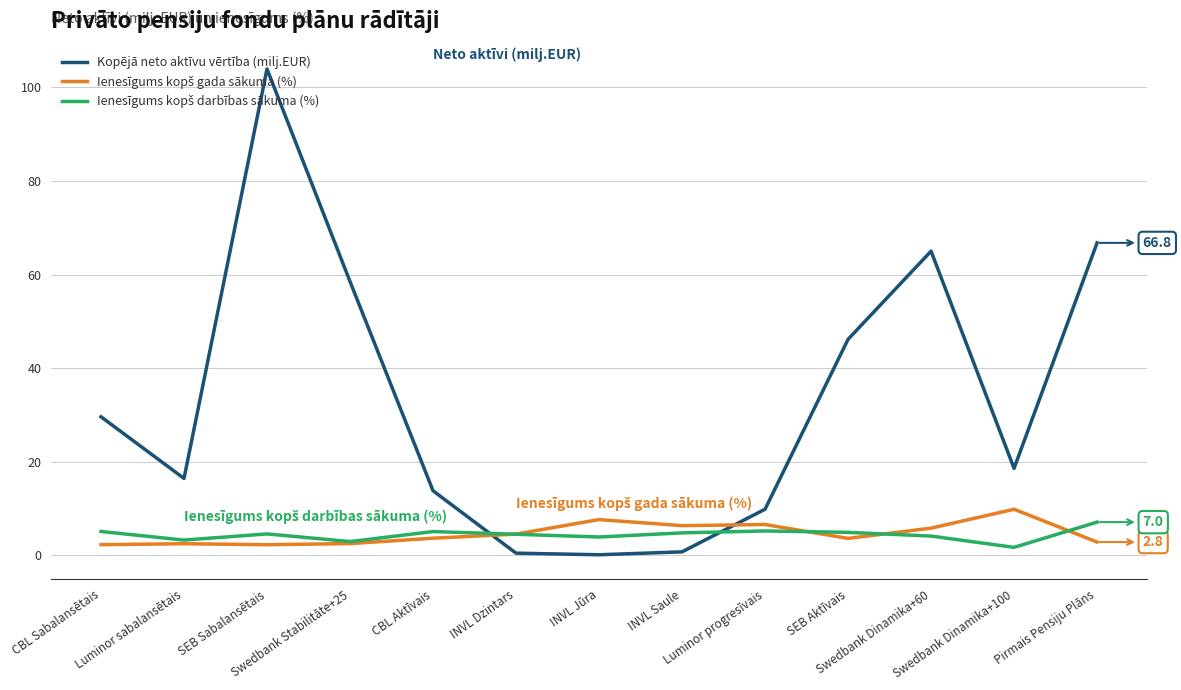

What is the maximum value shown in the chart?

104.0